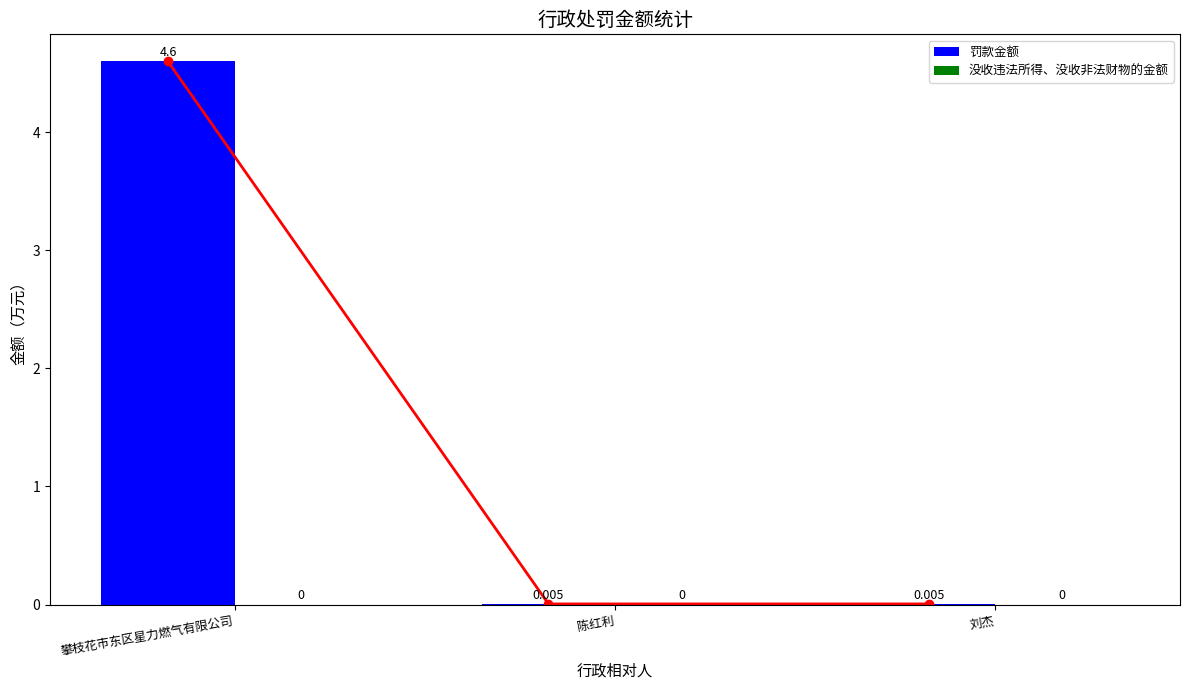

Reading right to left, list all the values displayed in this chart.

罚款金额: 刘杰=0.0	陈红利=0.0	攀枝花市东区星力燃气有限公司=4.6
没收违法所得、没收非法财物的金额: 刘杰=0.0	陈红利=0.0	攀枝花市东区星力燃气有限公司=0.0